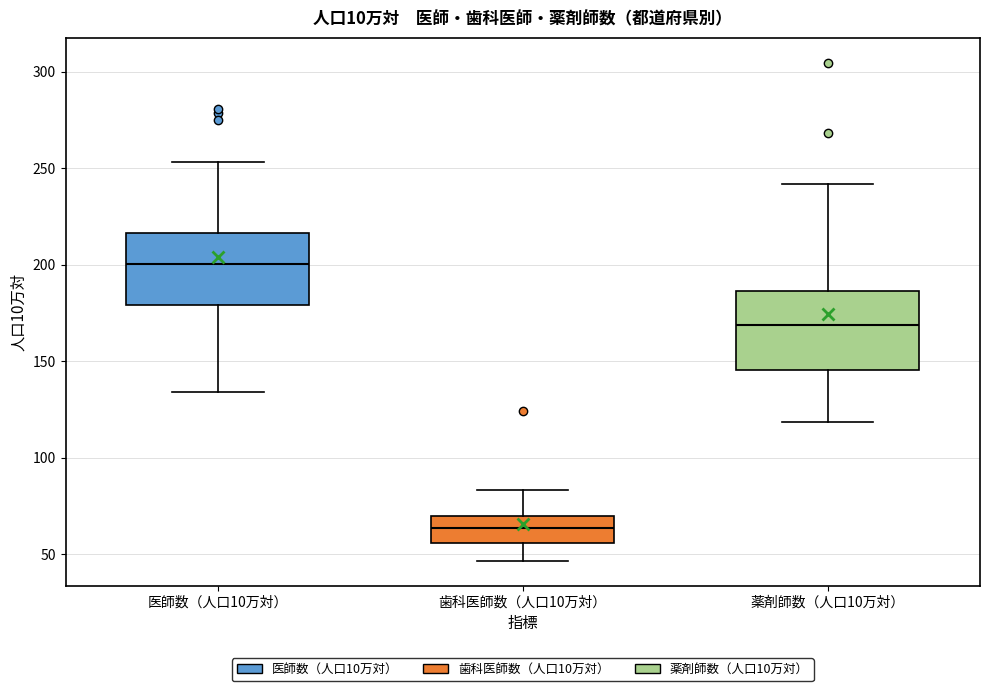

Where is the upper edge of the box for 医師数（人口10万対） on the y-axis? The values are not printed on the chart, so give them approximately, as read against the axis.

215